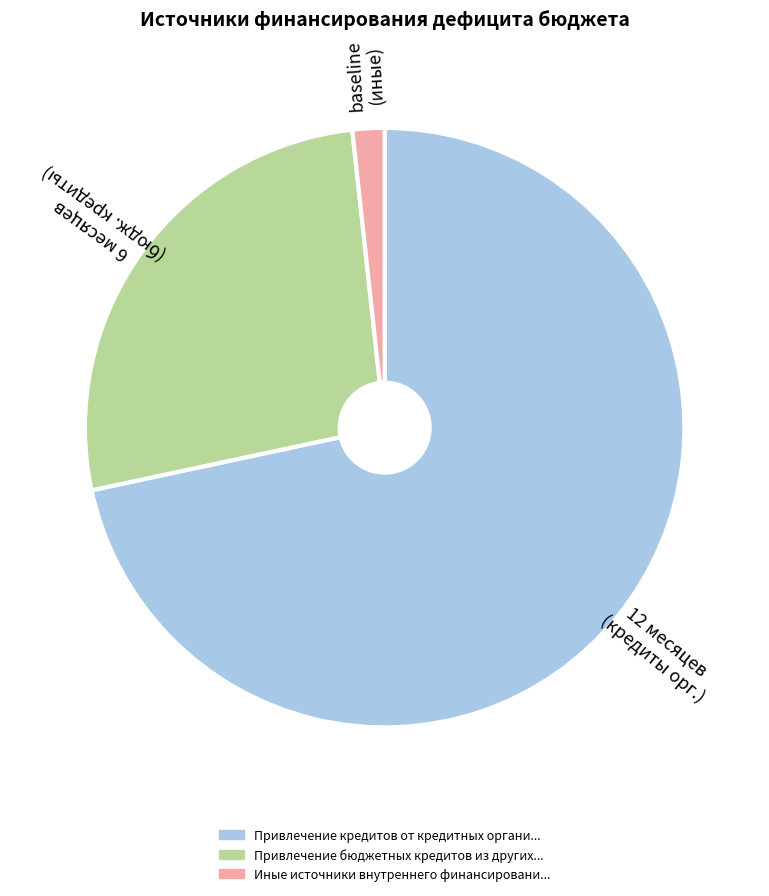

Does any single category account for the majority?

Yes